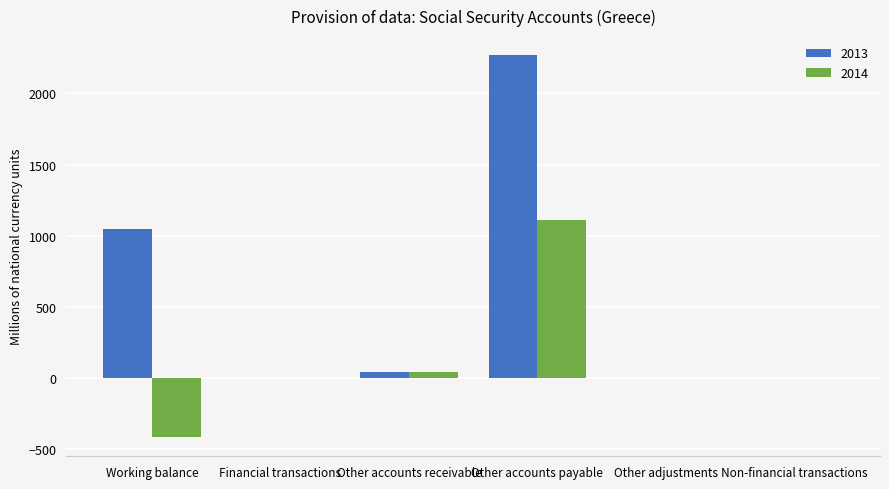

Between Working balance and Other accounts payable, which series saw the biggest shift?

2014